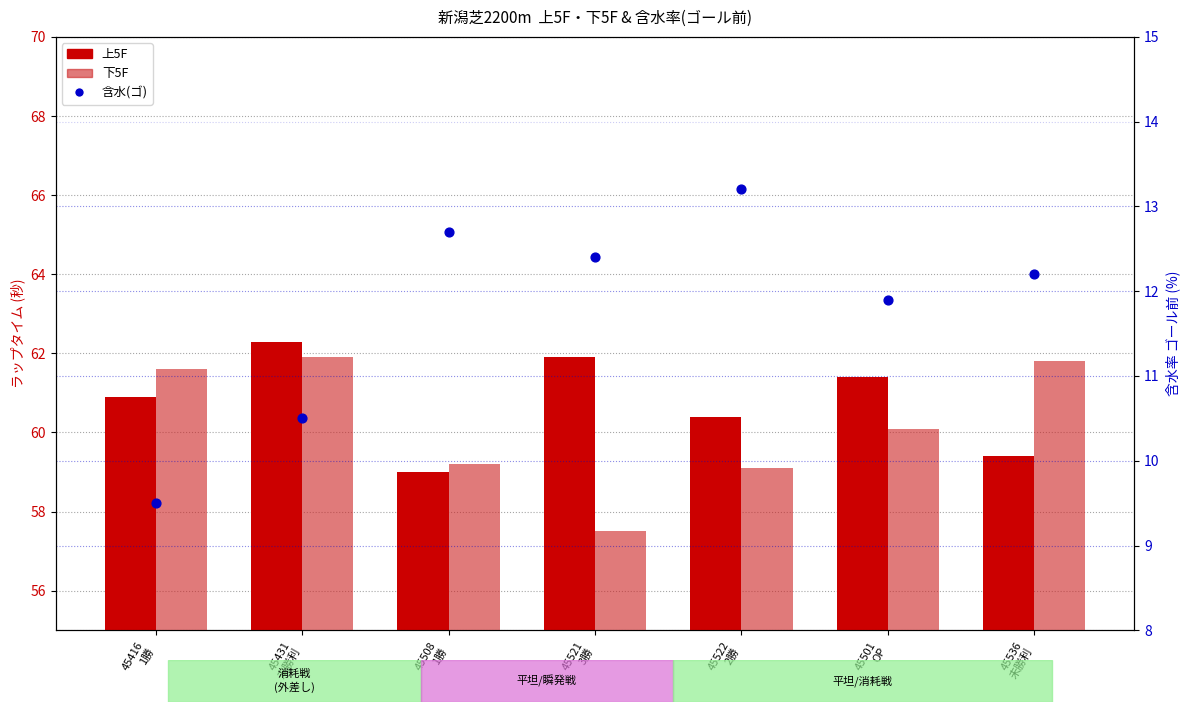

What are all the series names shown in the legend?

上5F, 下5F, 含水(ゴ)